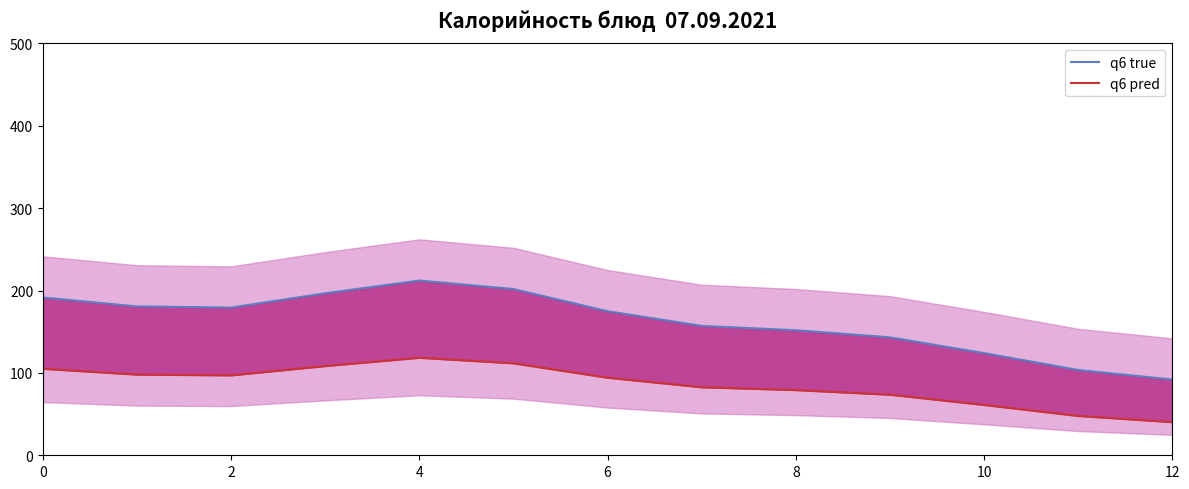

What is the smallest value displayed?

40.2